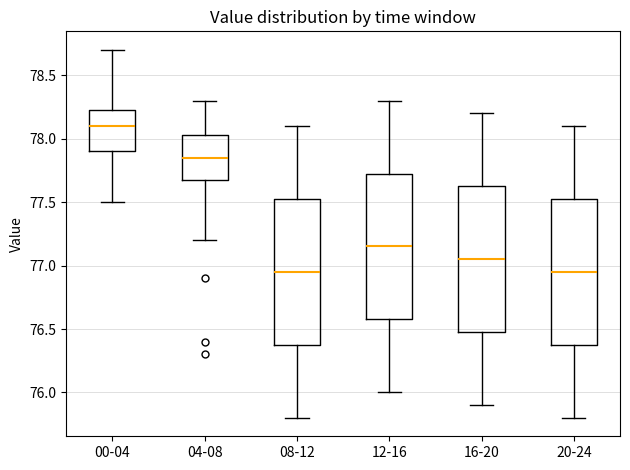

Reading left to right, read every box against the y-axis: the position of its median line, the range the box covers, and the ends of its whiskers. The values are not printed on the chart, so give them approximately, as read against the axis.

00-04: median 78.10, box 77.90 to 78.25, whiskers 77.50 to 78.70
04-08: median 77.85, box 77.70 to 78.05, whiskers 77.20 to 78.30
08-12: median 76.95, box 76.40 to 77.55, whiskers 75.80 to 78.10
12-16: median 77.15, box 76.60 to 77.75, whiskers 76.00 to 78.30
16-20: median 77.05, box 76.50 to 77.65, whiskers 75.90 to 78.20
20-24: median 76.95, box 76.40 to 77.55, whiskers 75.80 to 78.10